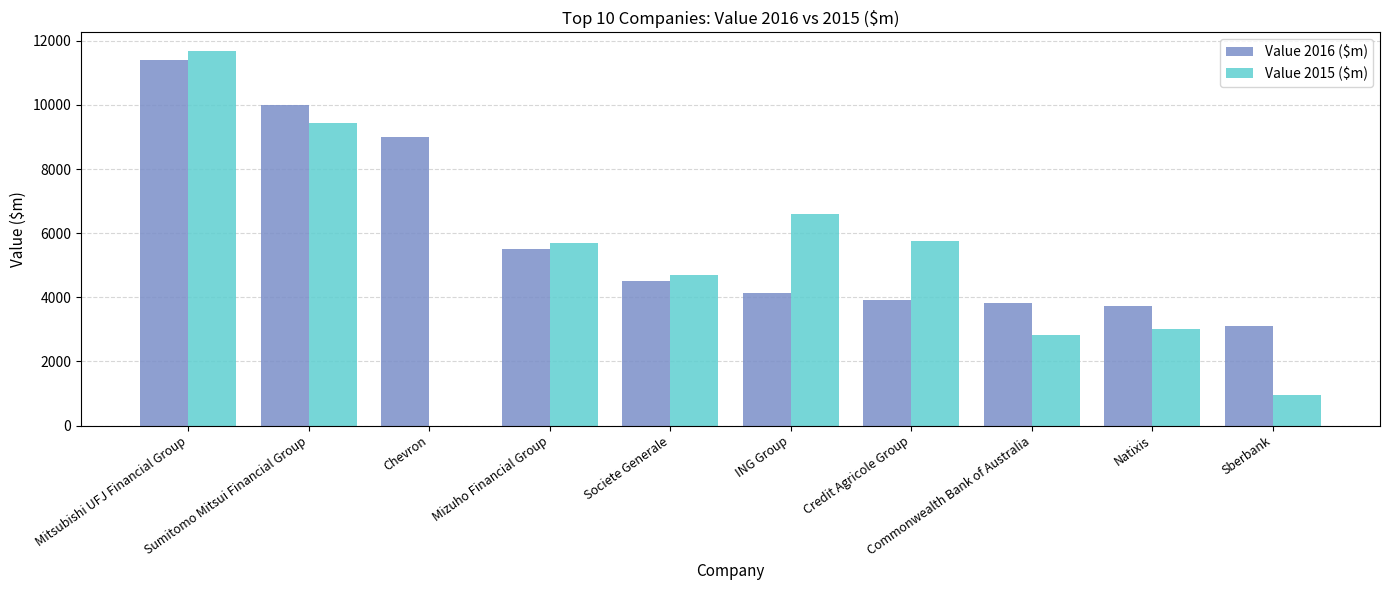

Between Mitsubishi UFJ Financial Group and Mizuho Financial Group, which series saw the biggest shift?

Value 2015 ($m)